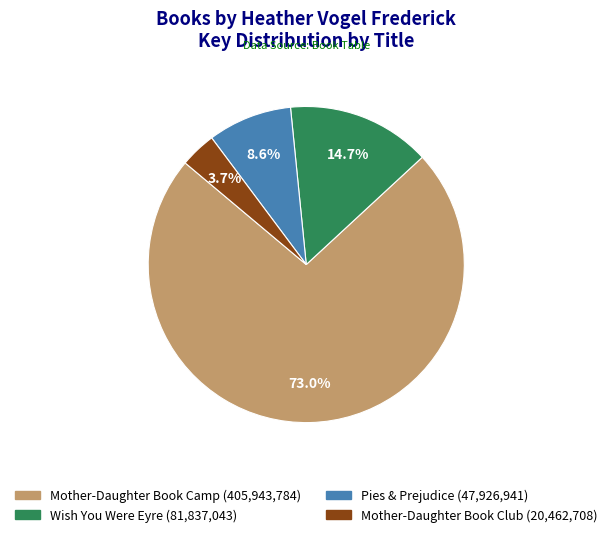

Is it true that Pies & Prejudice is 1% of the pie?

False